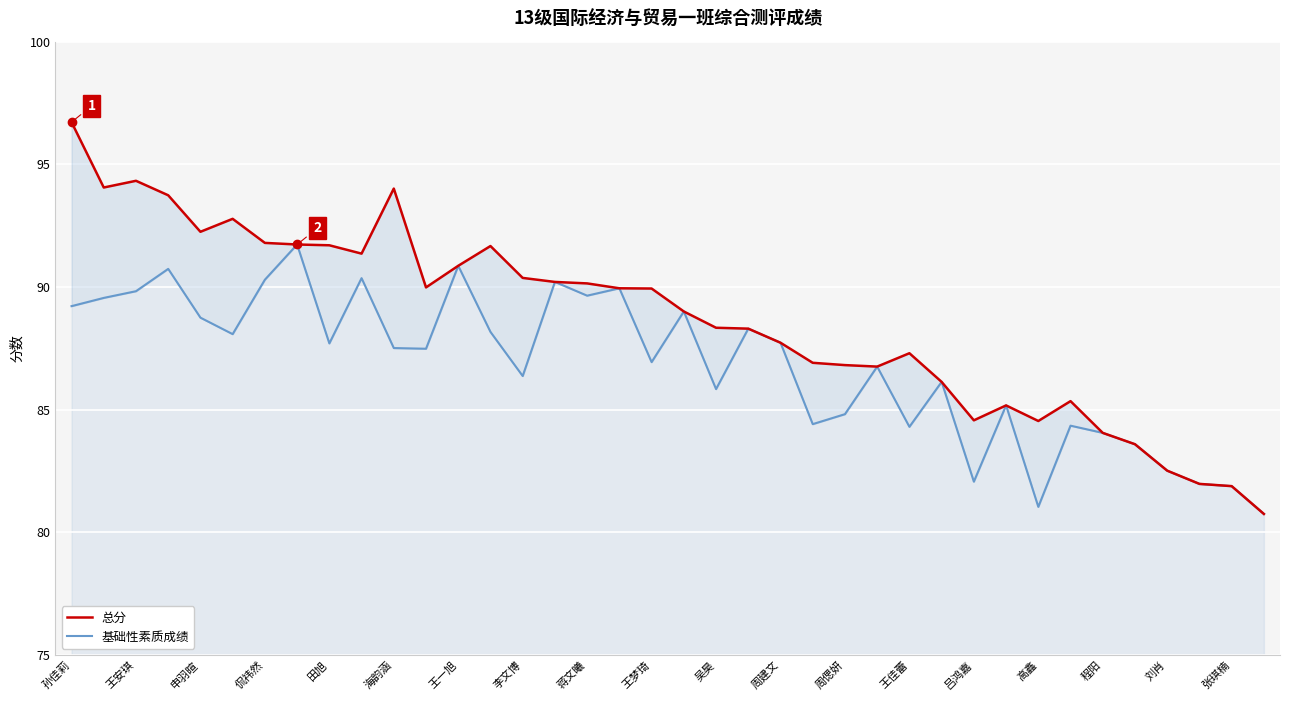

What is the smallest value displayed?

80.7